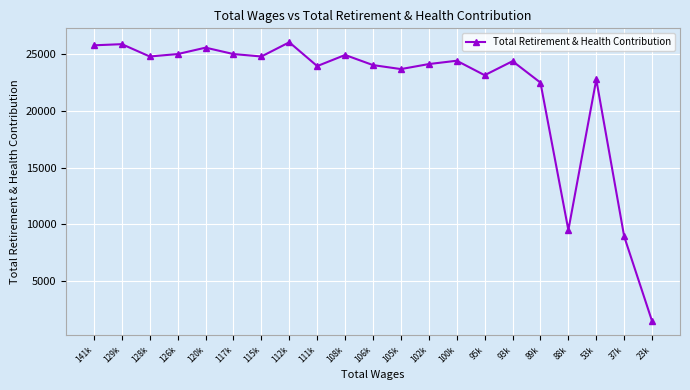

What is the change in value from 108k to 23k?

-23477